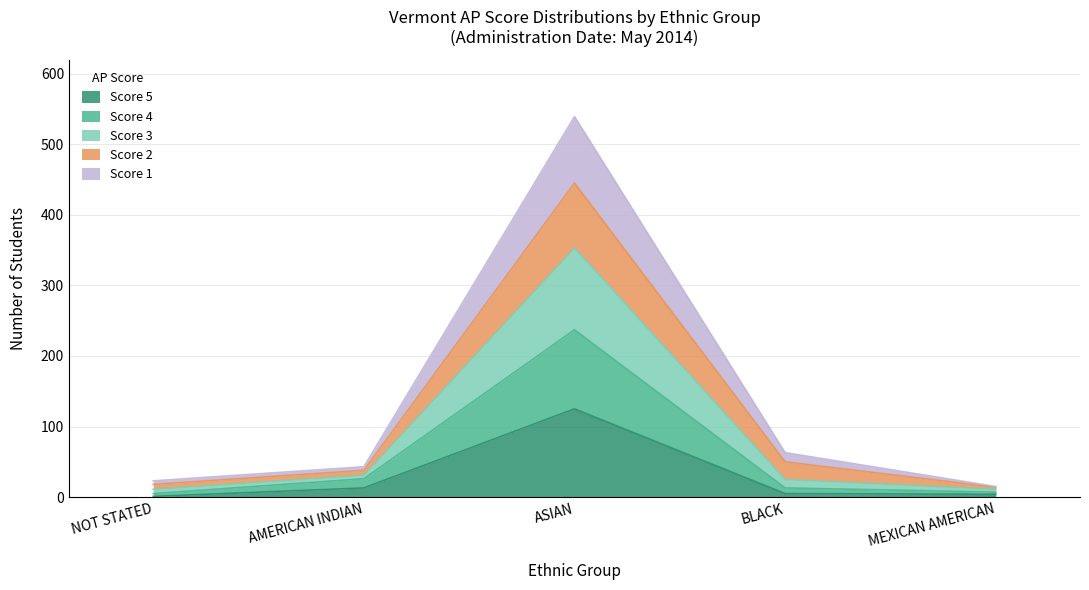

At which label does Score 5 reach its peak?

ASIAN